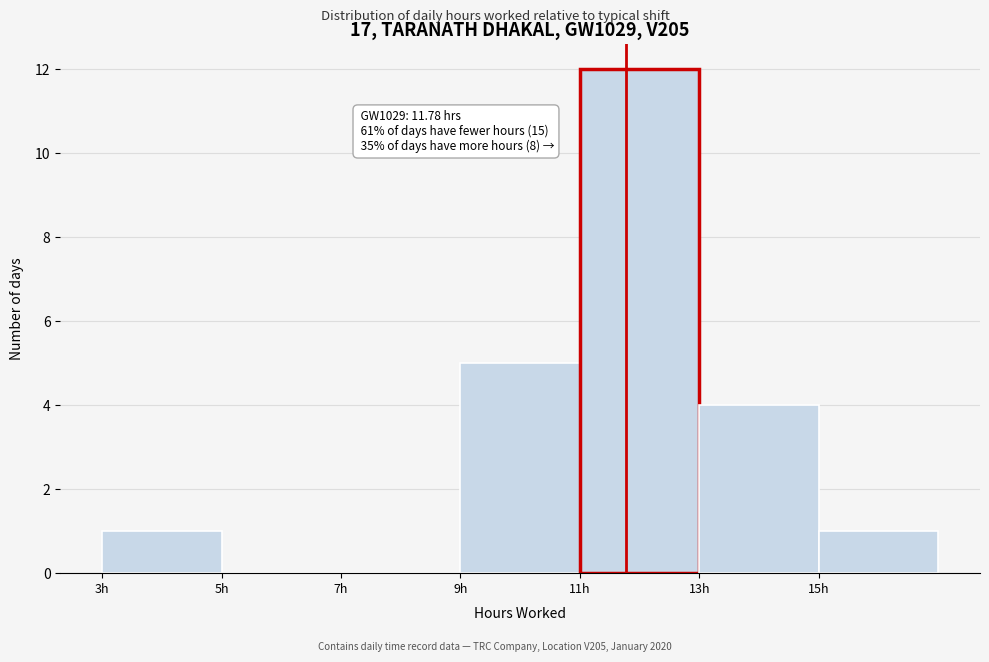

Which range on the x-axis has the tallest bar?

11 to 13